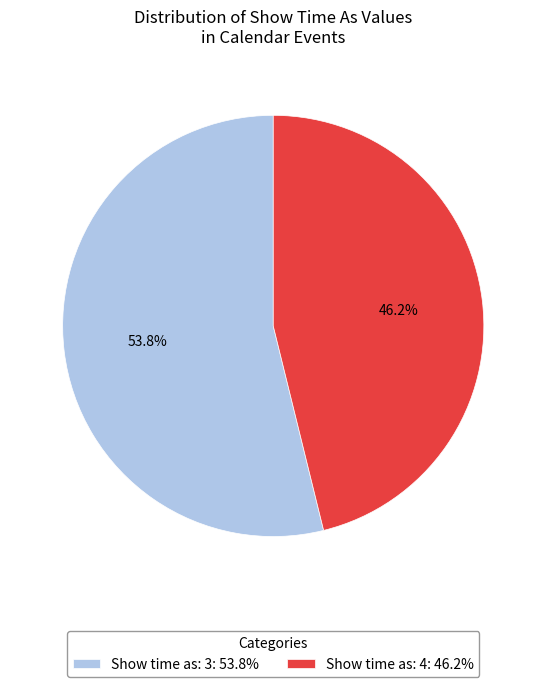

Which category accounts for the majority?

Show time as: 3: 53.8%